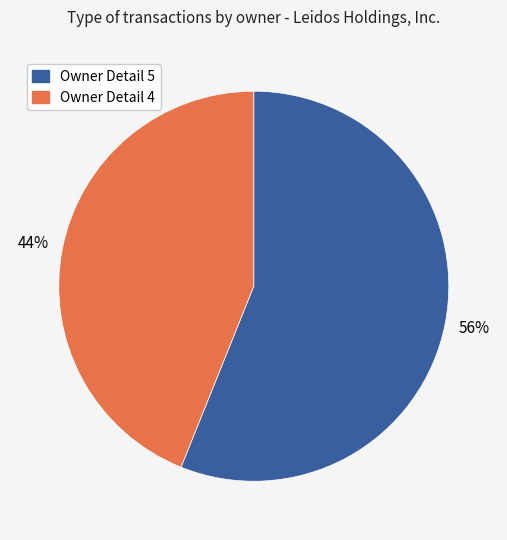

To the nearest percent, what is the average slice percentage?

50%